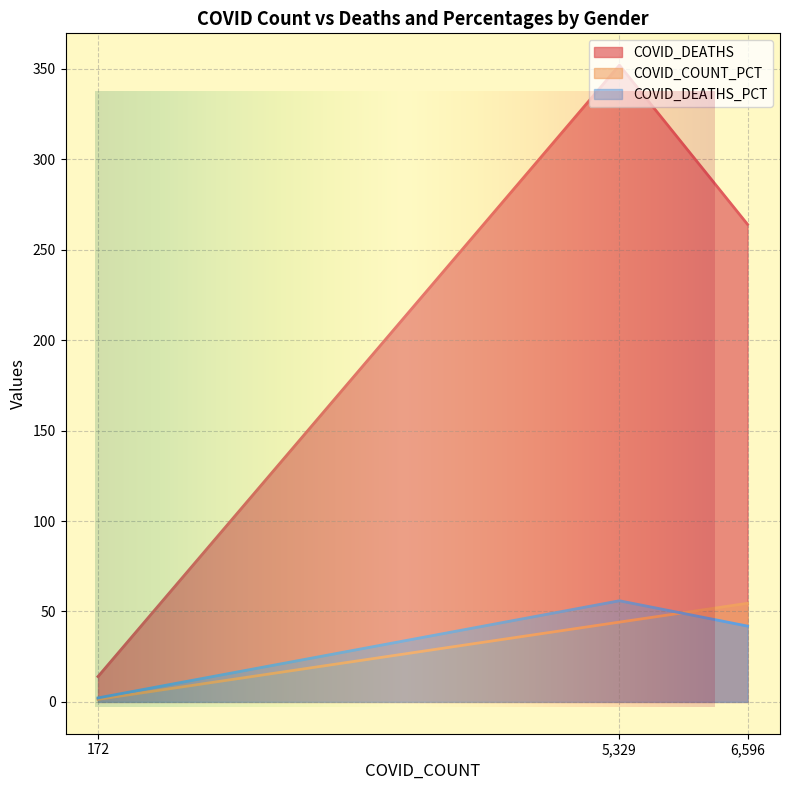

What is the sum of the COVID_DEATHS_PCT values at M and F?

97.8